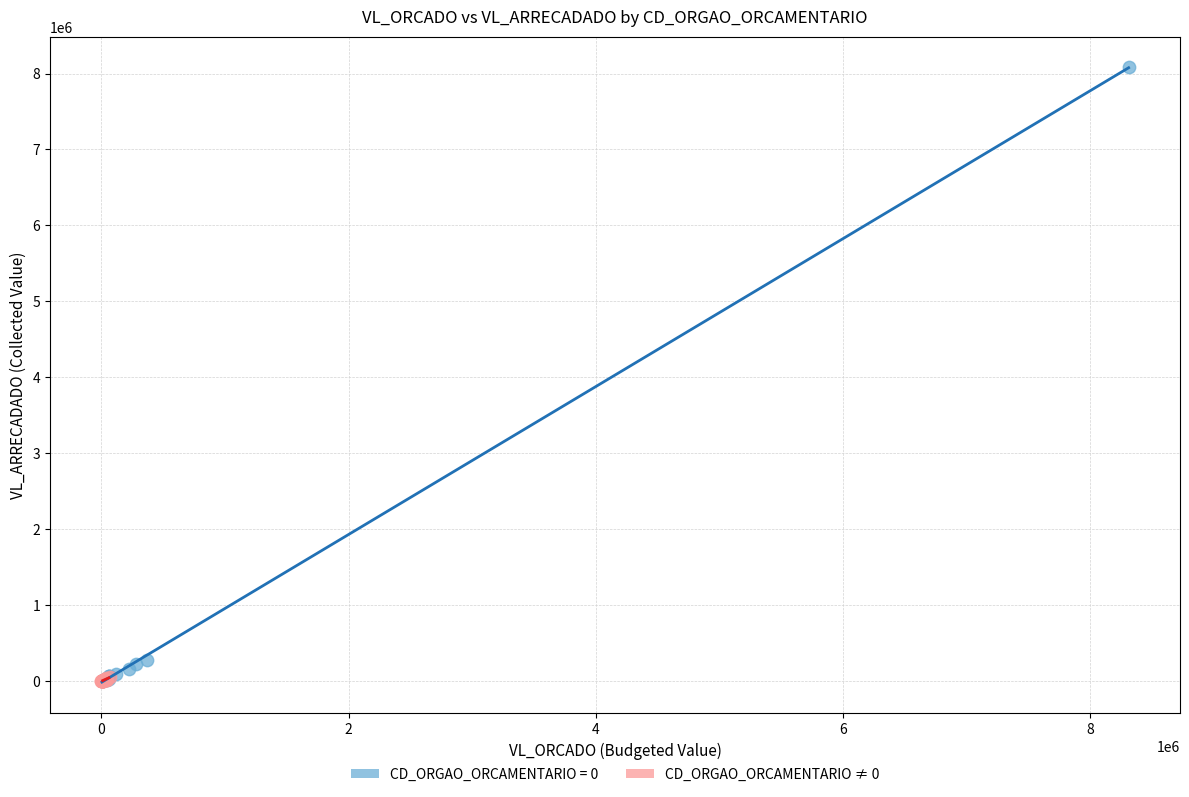

Which series has the largest Y range (max minus min)?

CD_ORGAO_ORCAMENTARIO = 0